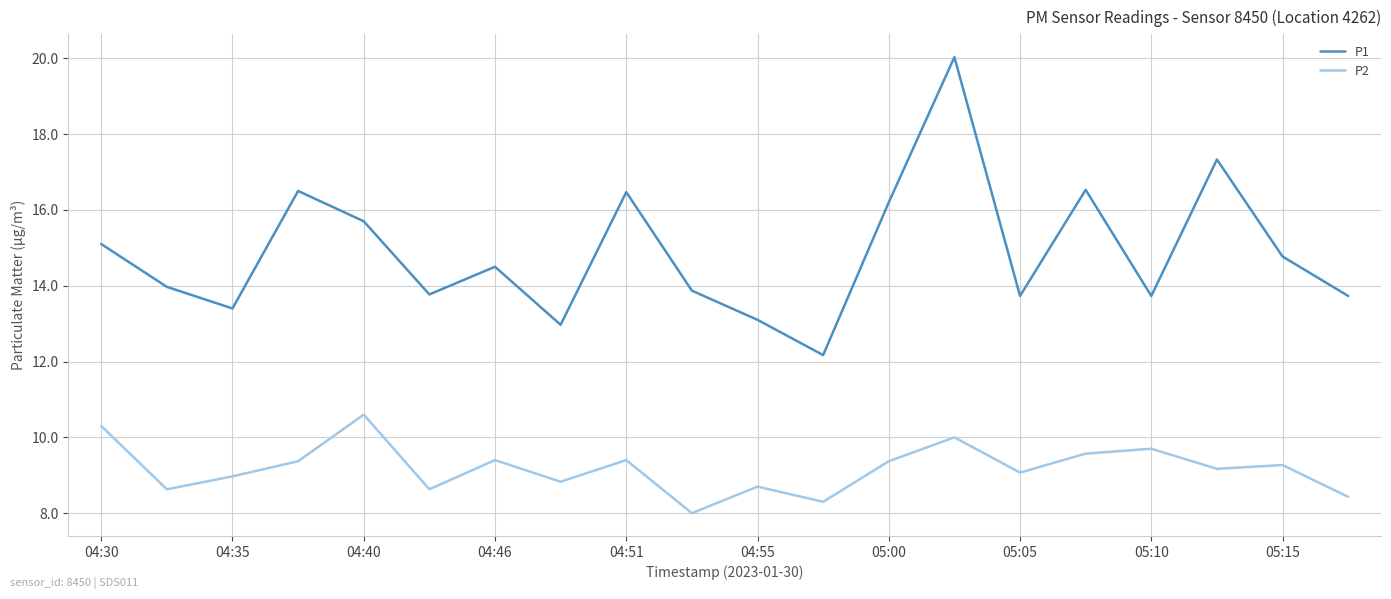

Rank the series by their average value, from lowest to highest.

P2, P1